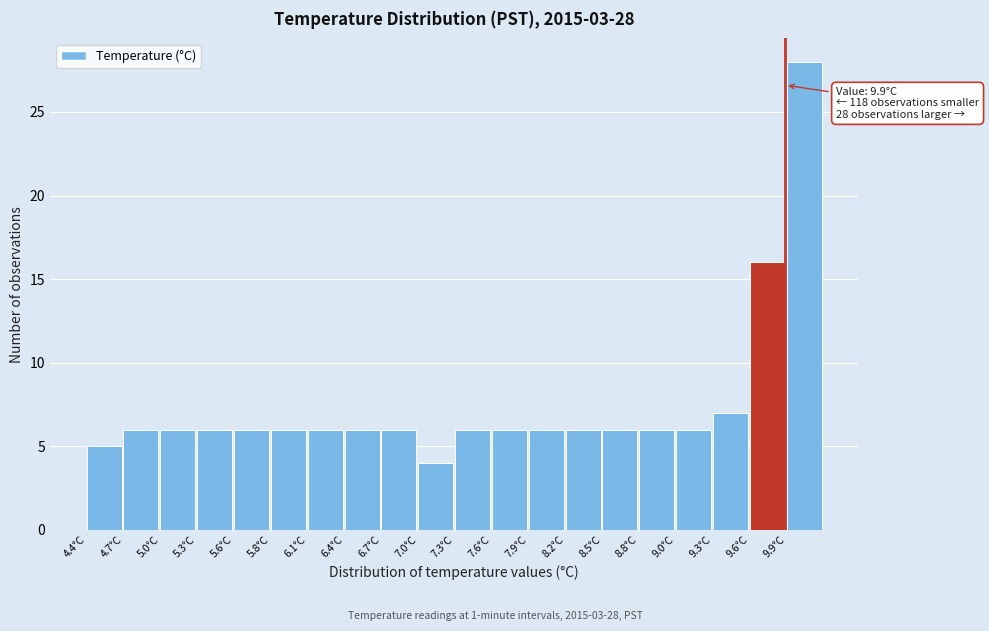

Over which range of the x-axis is the bar tallest?

9.91 to 10.20